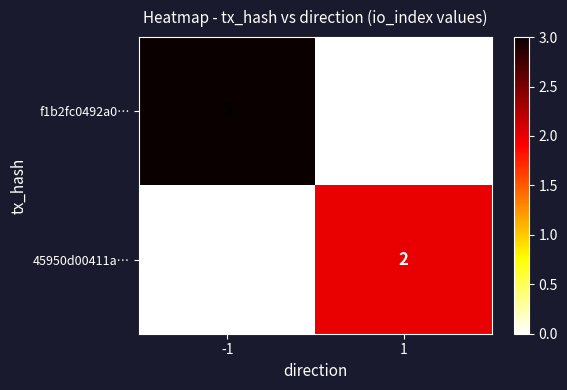

What is the sum of all f1b2fc0492a0… values?

3